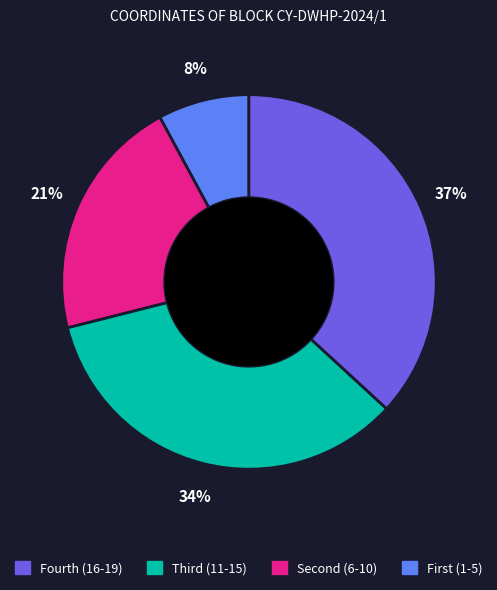

To the nearest percent, what is the average slice percentage?

25%